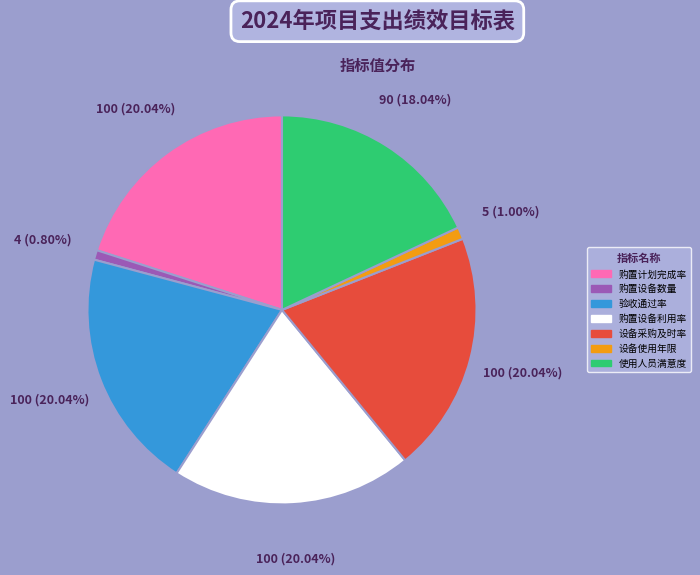

What percentage is the 购置计划完成率 slice, to the nearest percent?

20%